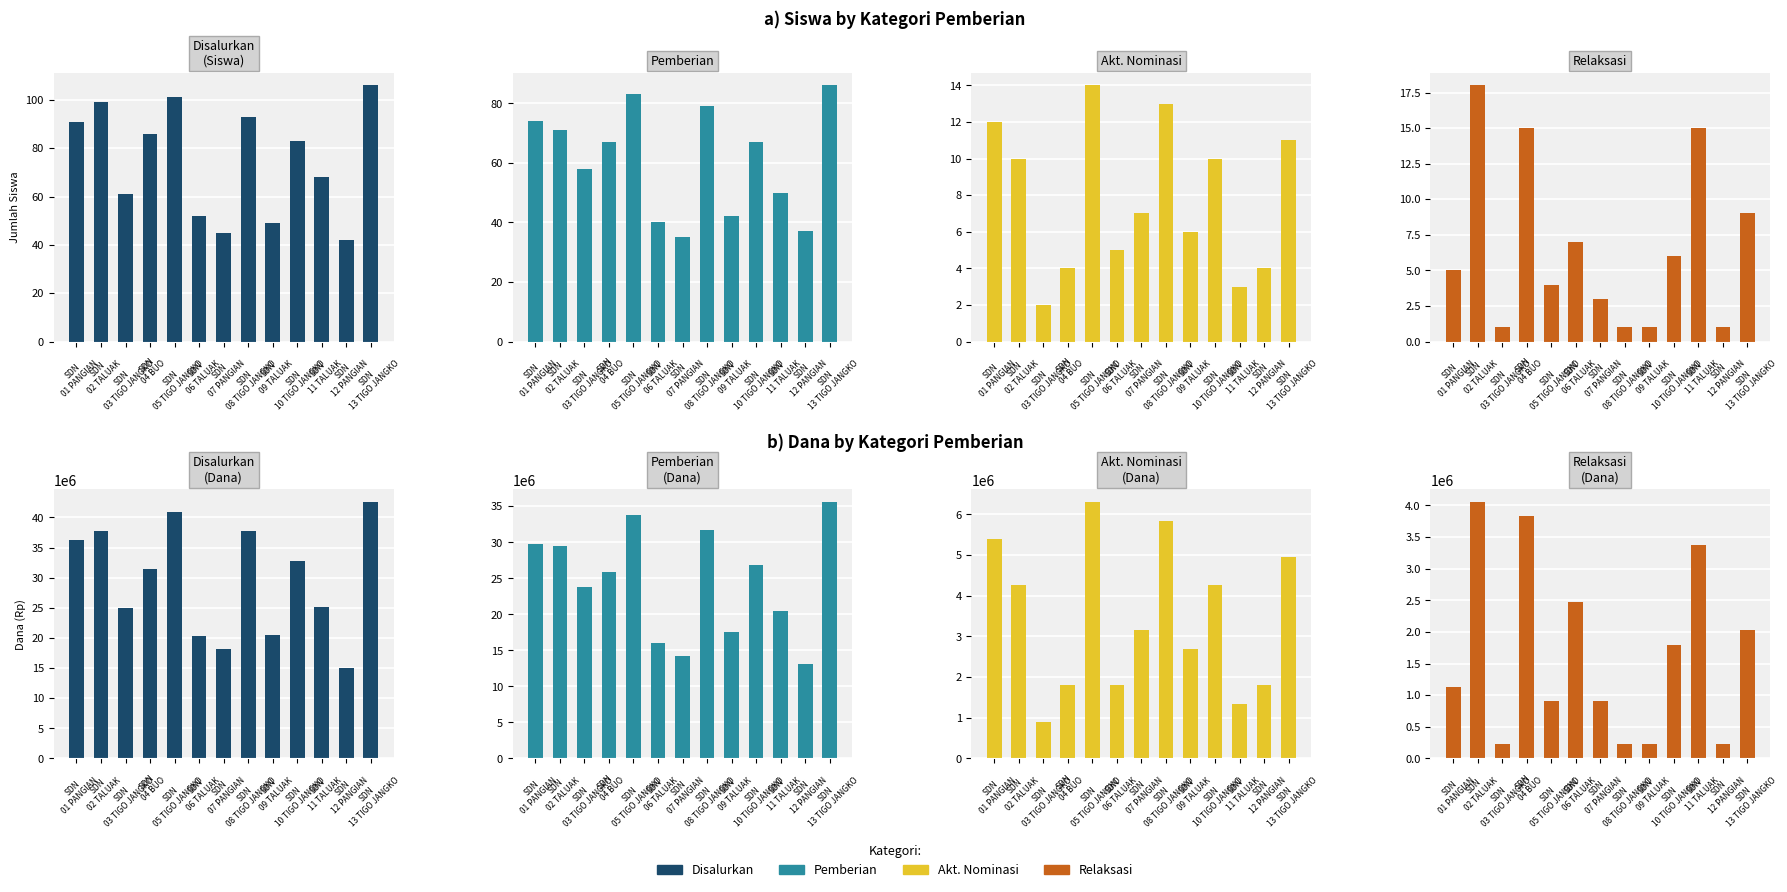

What is the difference between the highest and lowest values at SDN 11 TALUAK?

65